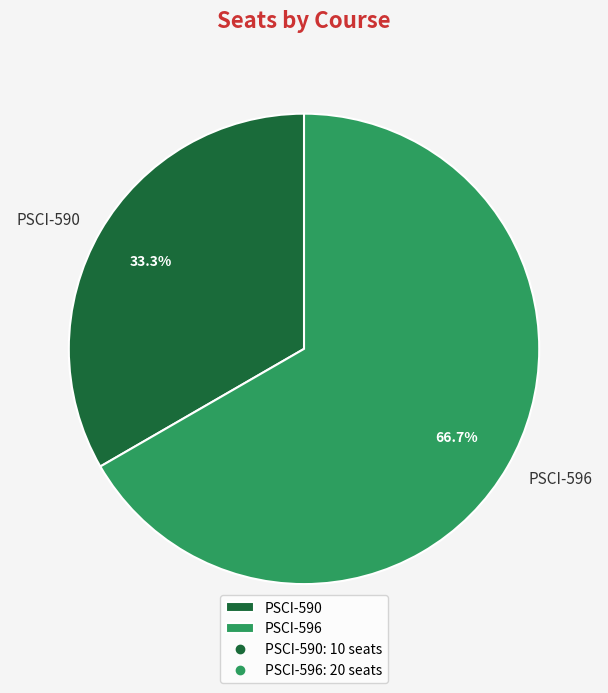

What is the ratio of the value at PSCI-596 to the value at PSCI-590?

2.0